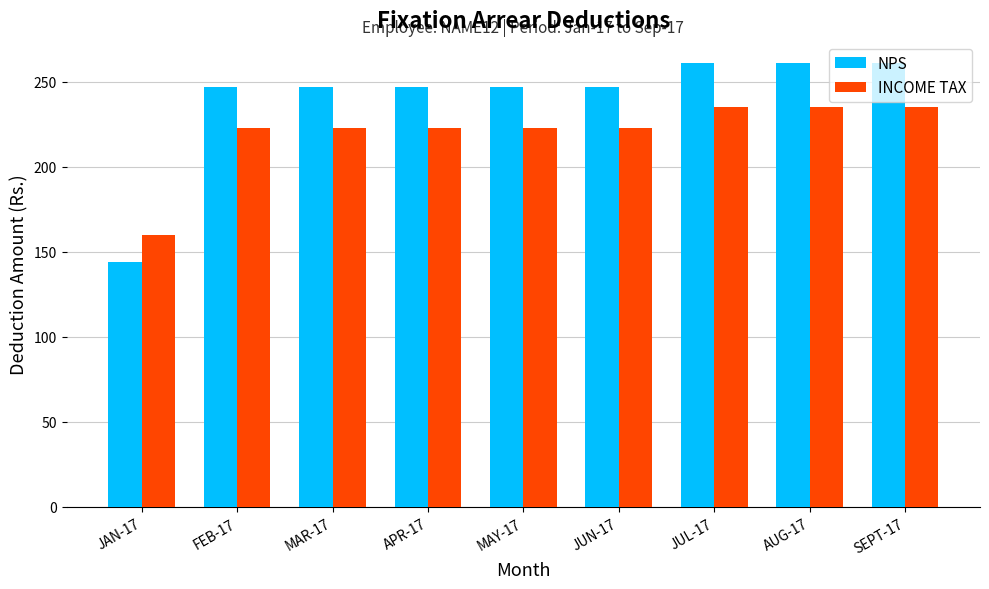

Read the INCOME TAX value at SEPT-17.

235